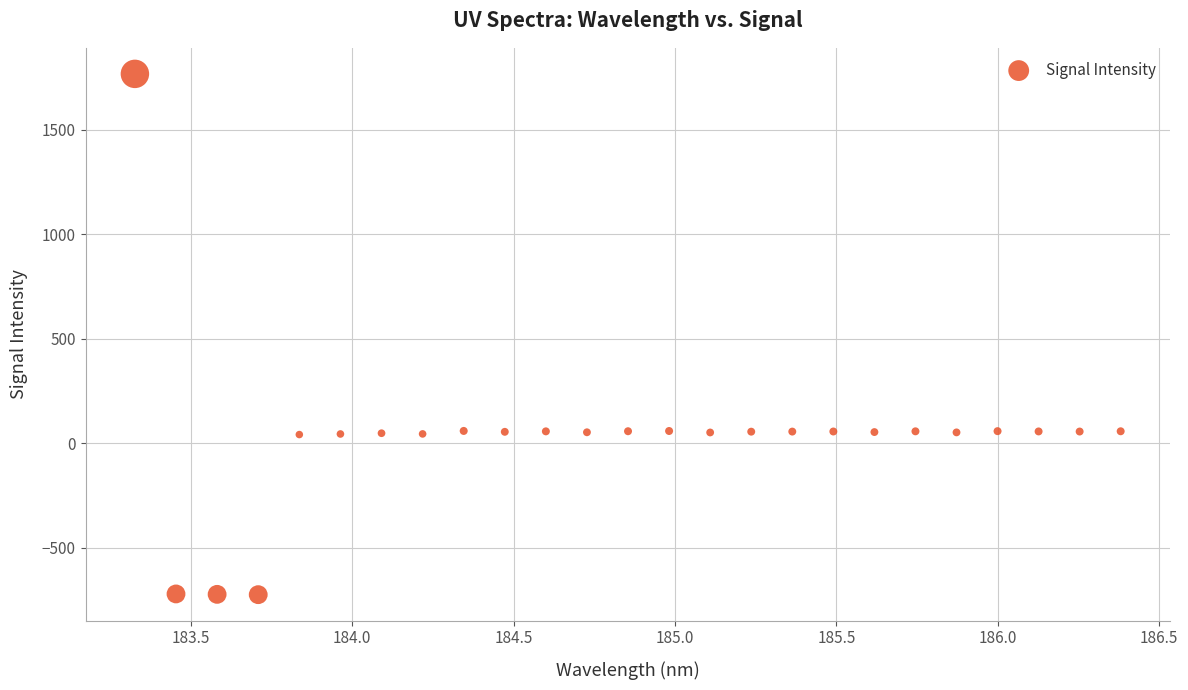

What is the range of Y values (max minus min)?

2493.2